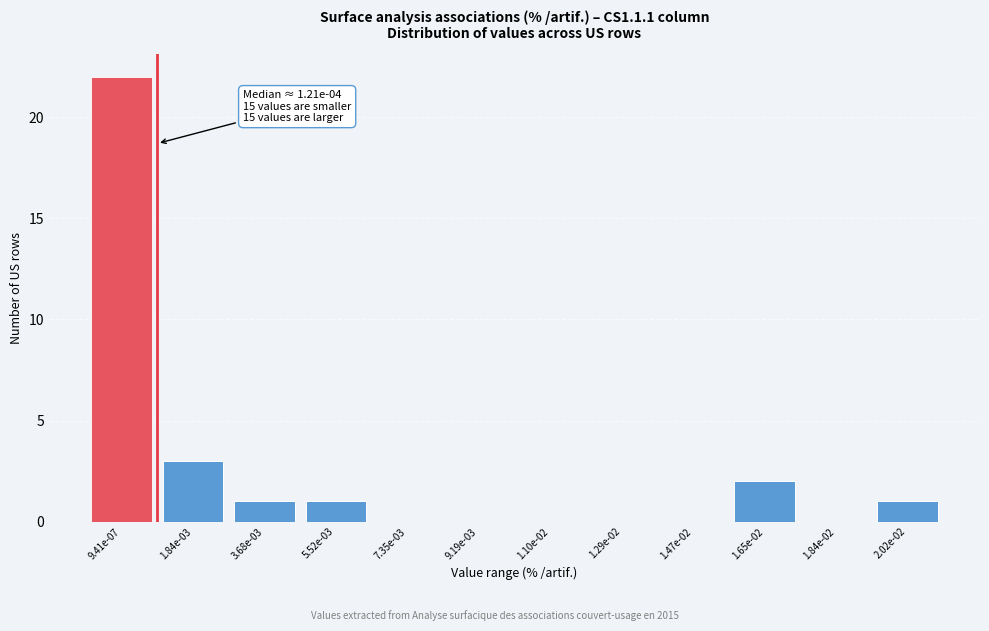

Reading left to right, what are all the values shown in this chart?

9.41e-07=22	1.84e-03=3	3.68e-03=1	5.52e-03=1	7.35e-03=0	9.19e-03=0	1.10e-02=0	1.29e-02=0	1.47e-02=0	1.65e-02=2	1.84e-02=0	2.02e-02=1